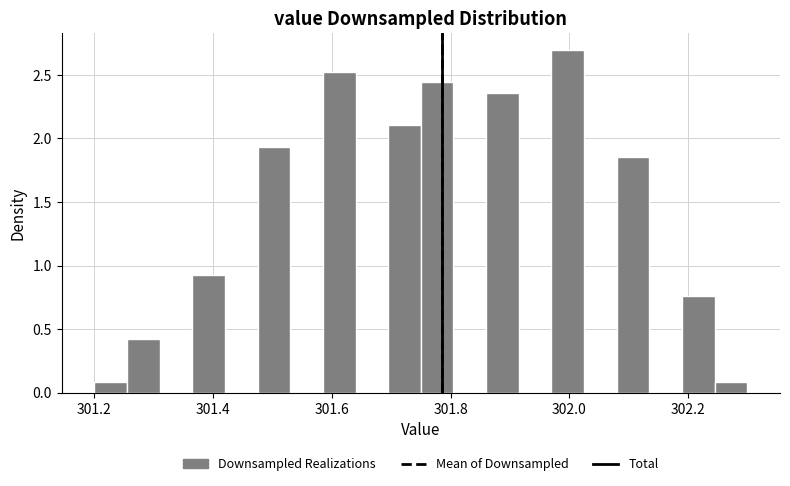

Read against the x-axis, roughly where is the centre of the tallest bar?

302.00